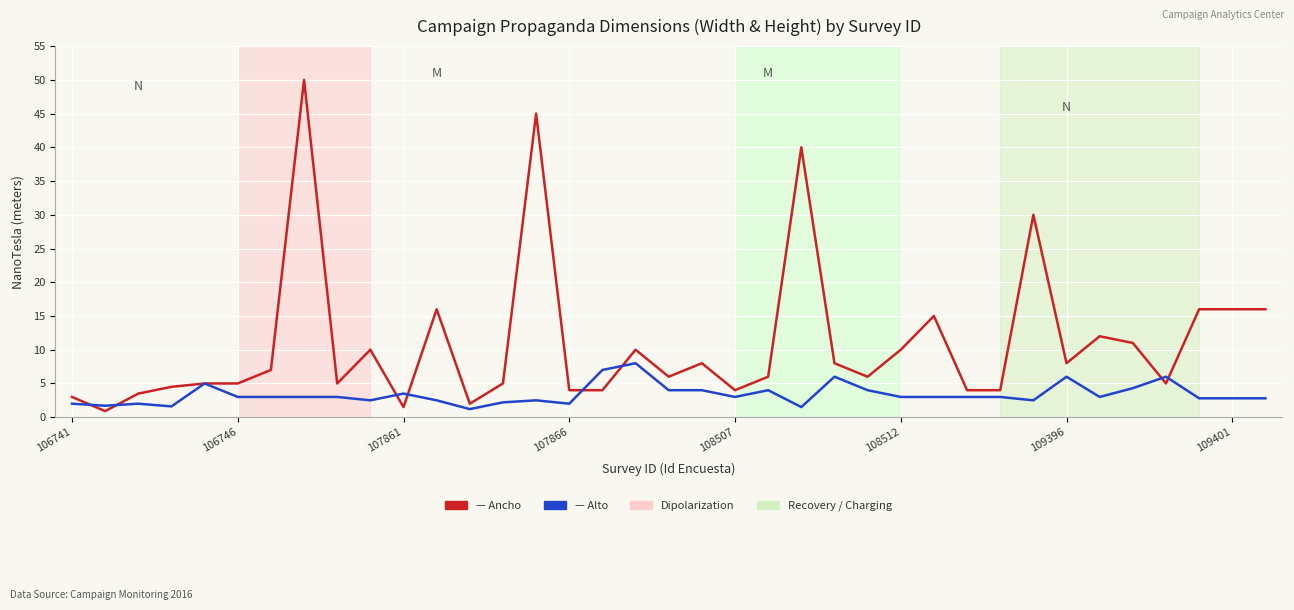

What is the maximum value shown in the chart?

50.0